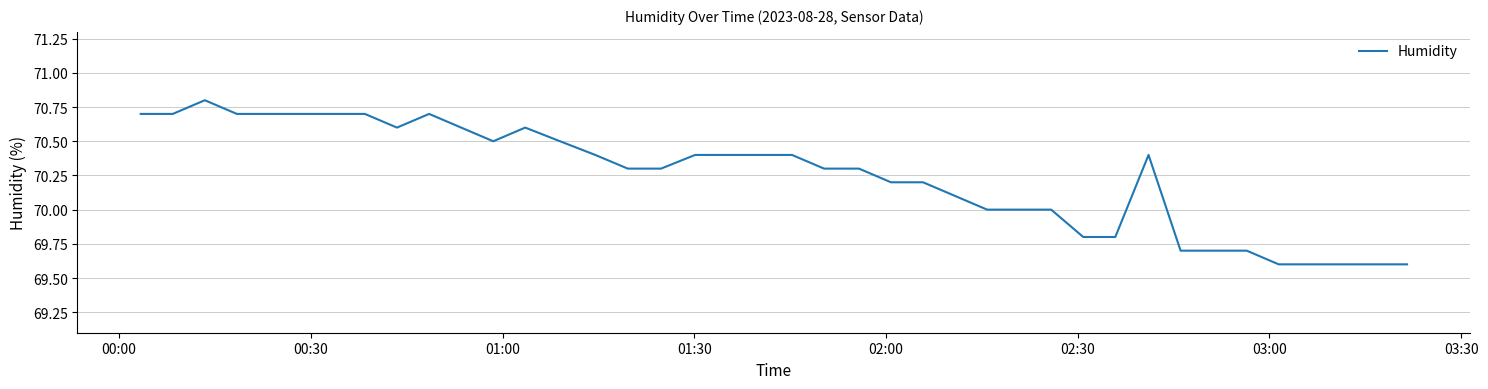

What is the smallest value displayed?

69.6